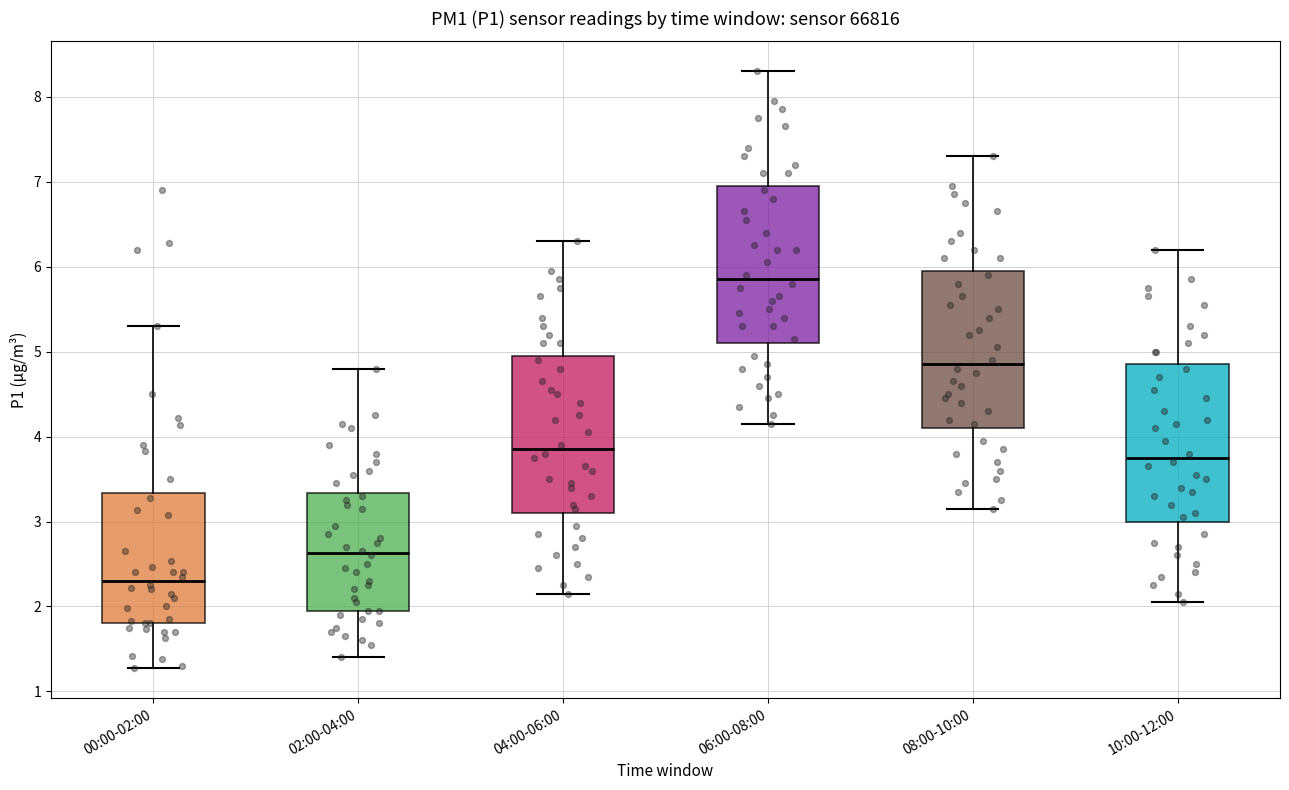

Which box has the highest median line?

06:00-08:00